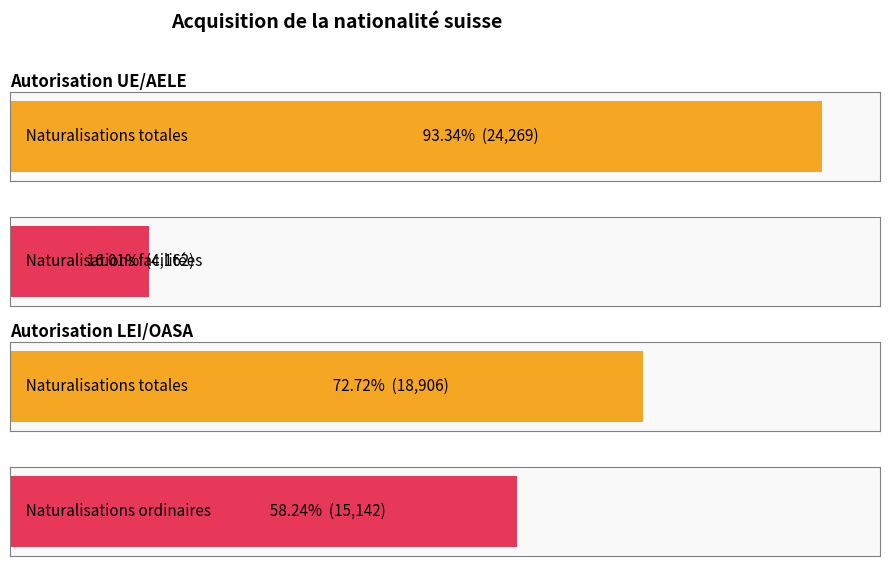

True or false: Naturalisations facilitées has a value of 4162 at Autorisation UE/AELE.

True